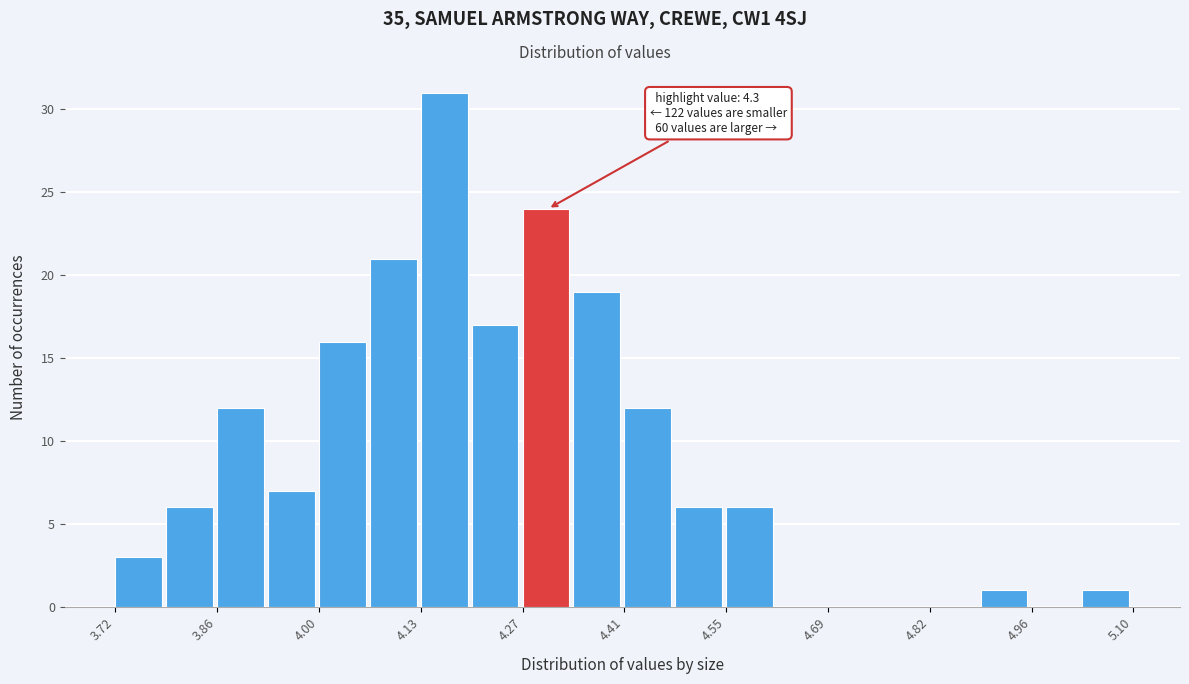

Around what value on the x-axis is the tallest bar? Give the approximate position of its centre, as read against the axis.

4.16